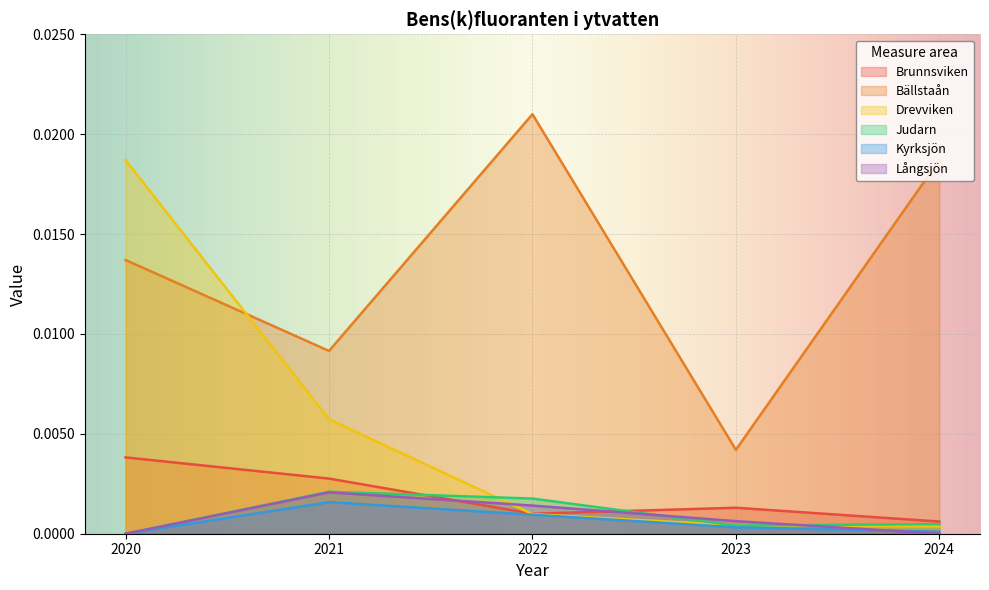

Reading left to right, extract all data points from this chart.

Brunnsviken: 2020=0.0	2021=0.0	2022=0.0	2023=0.0	2024=0.0
Bällstaån: 2020=0.0	2021=0.0	2022=0.0	2023=0.0	2024=0.0
Drevviken: 2020=0.0	2021=0.0	2022=0.0	2023=0.0	2024=0.0
Judarn: 2020=0.0	2021=0.0	2022=0.0	2023=0.0	2024=0.0
Kyrksjön: 2020=0.0	2021=0.0	2022=0.0	2023=0.0	2024=0.0
Långsjön: 2020=0.0	2021=0.0	2022=0.0	2023=0.0	2024=0.0